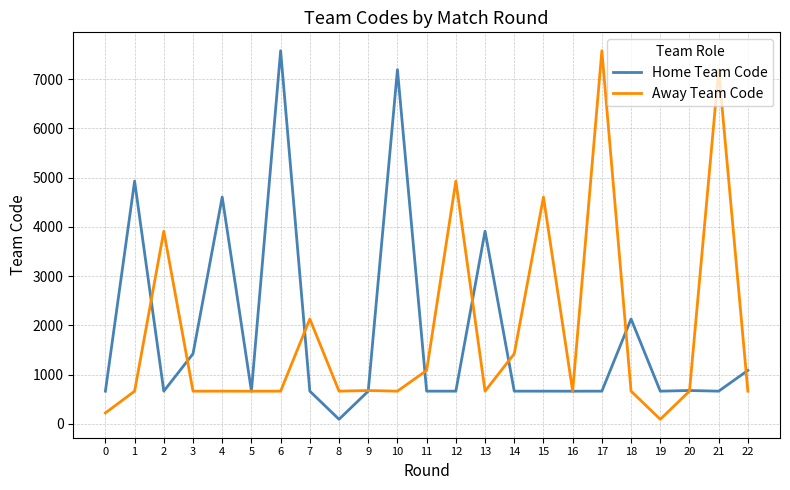

What is the spread (max minus min) of values at 12?

4263